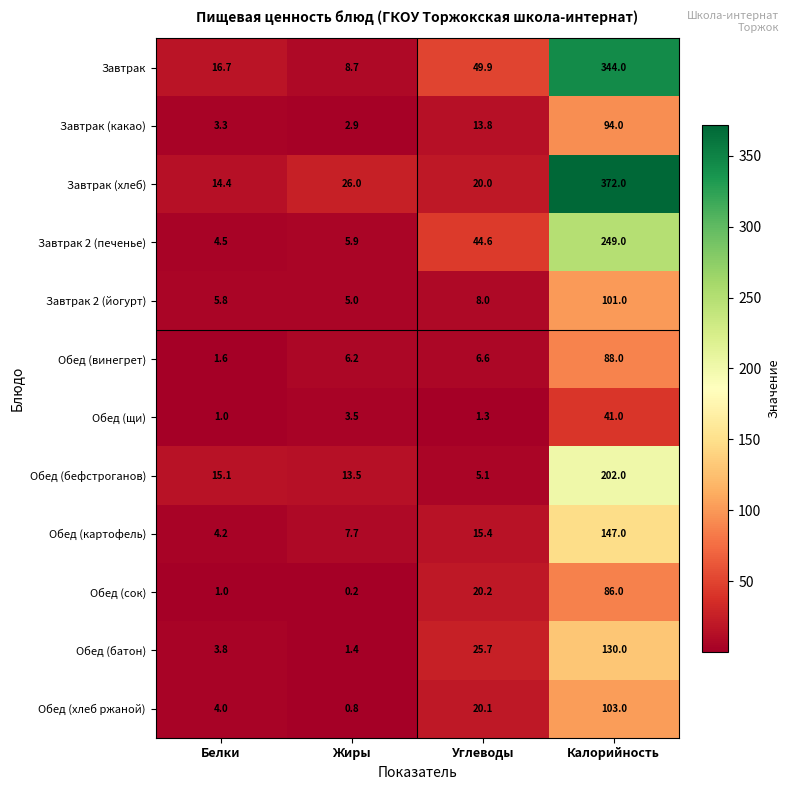

What is the sum of all Обед (хлеб ржаной) values?

127.9